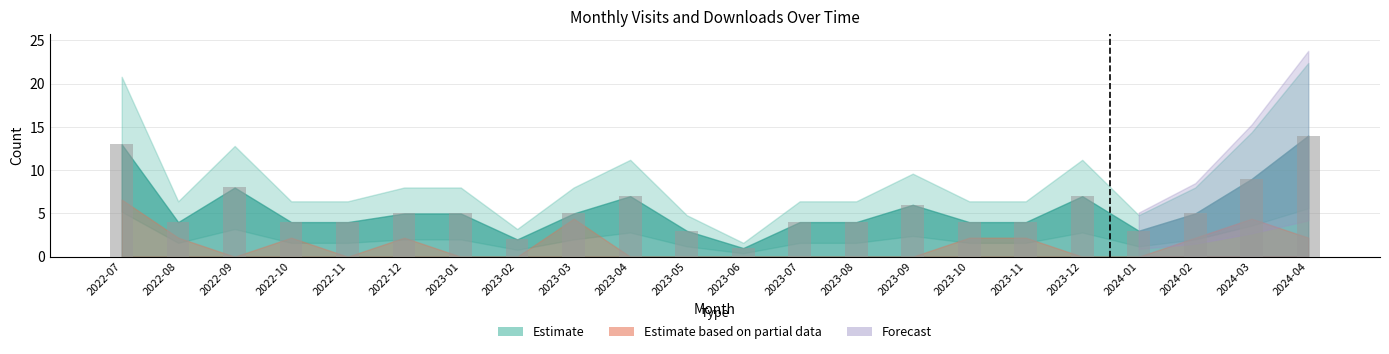

Are the bars horizontal?

No